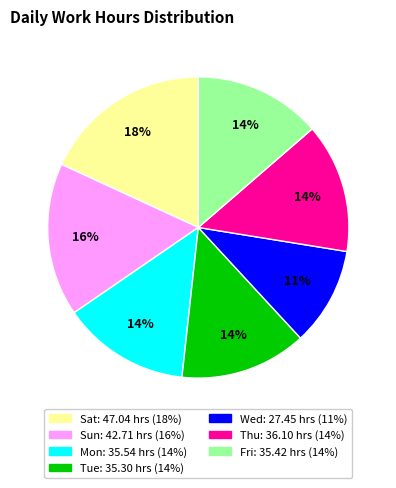

To the nearest percent, what is the average slice percentage?

14%